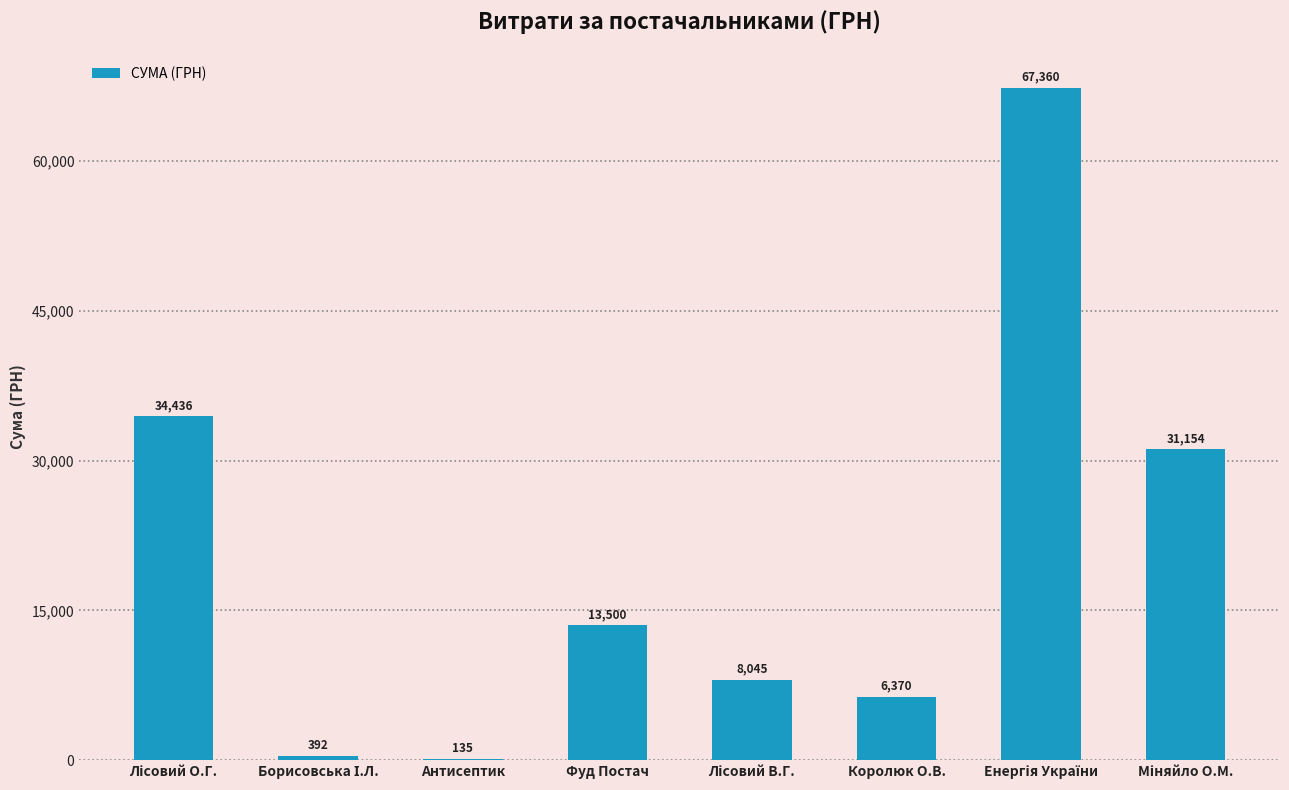

Read the value at Фуд Постач.

13500.5